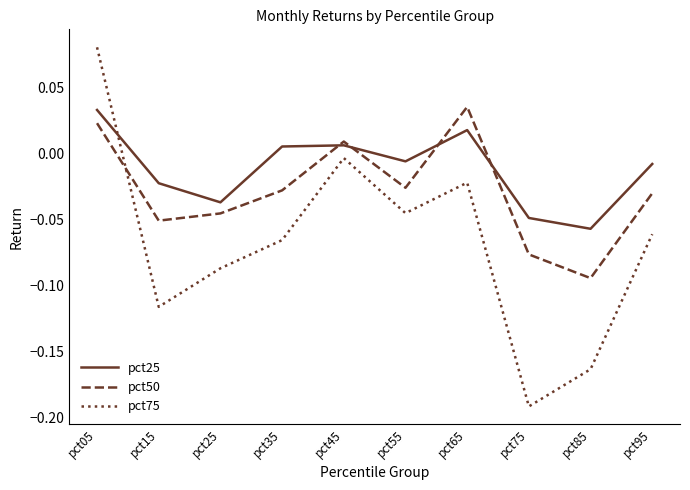

Is it true that pct75 equals -0.0 at pct95?

False